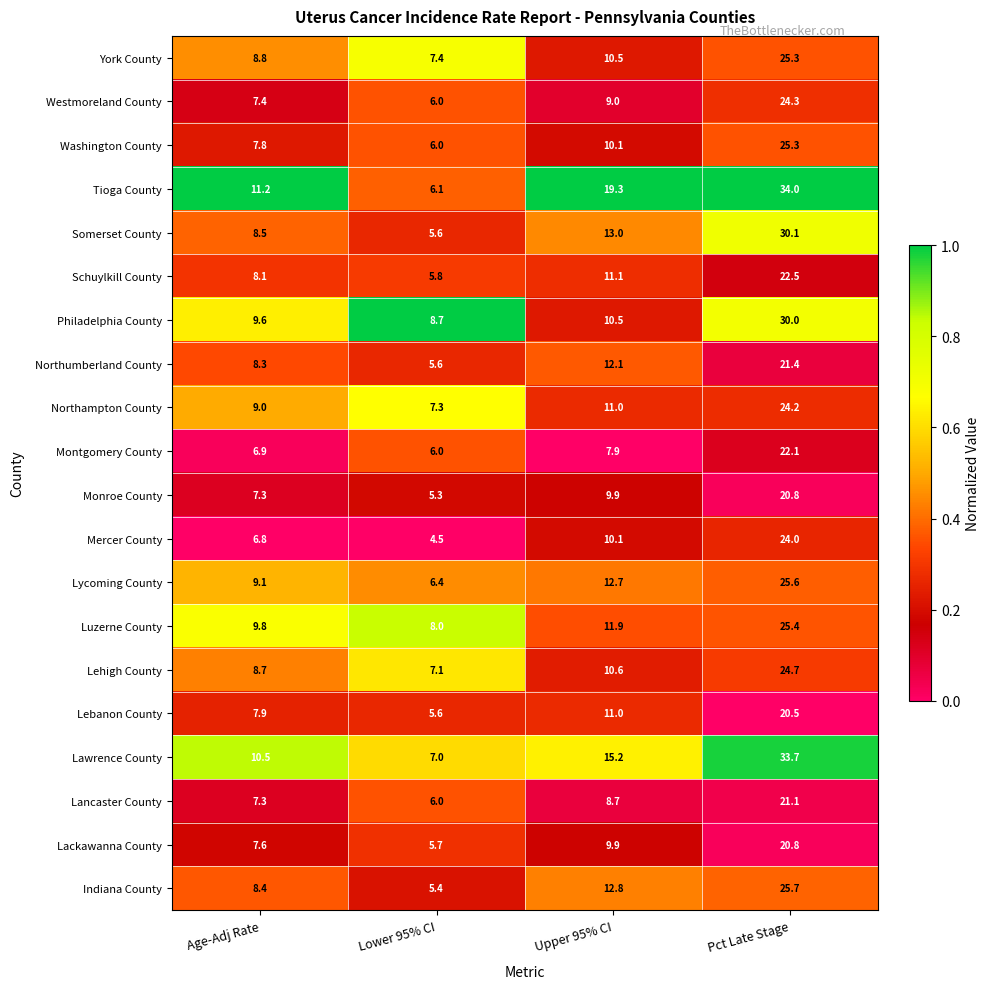

At which label does Mercer County reach its minimum?

Lower 95% CI